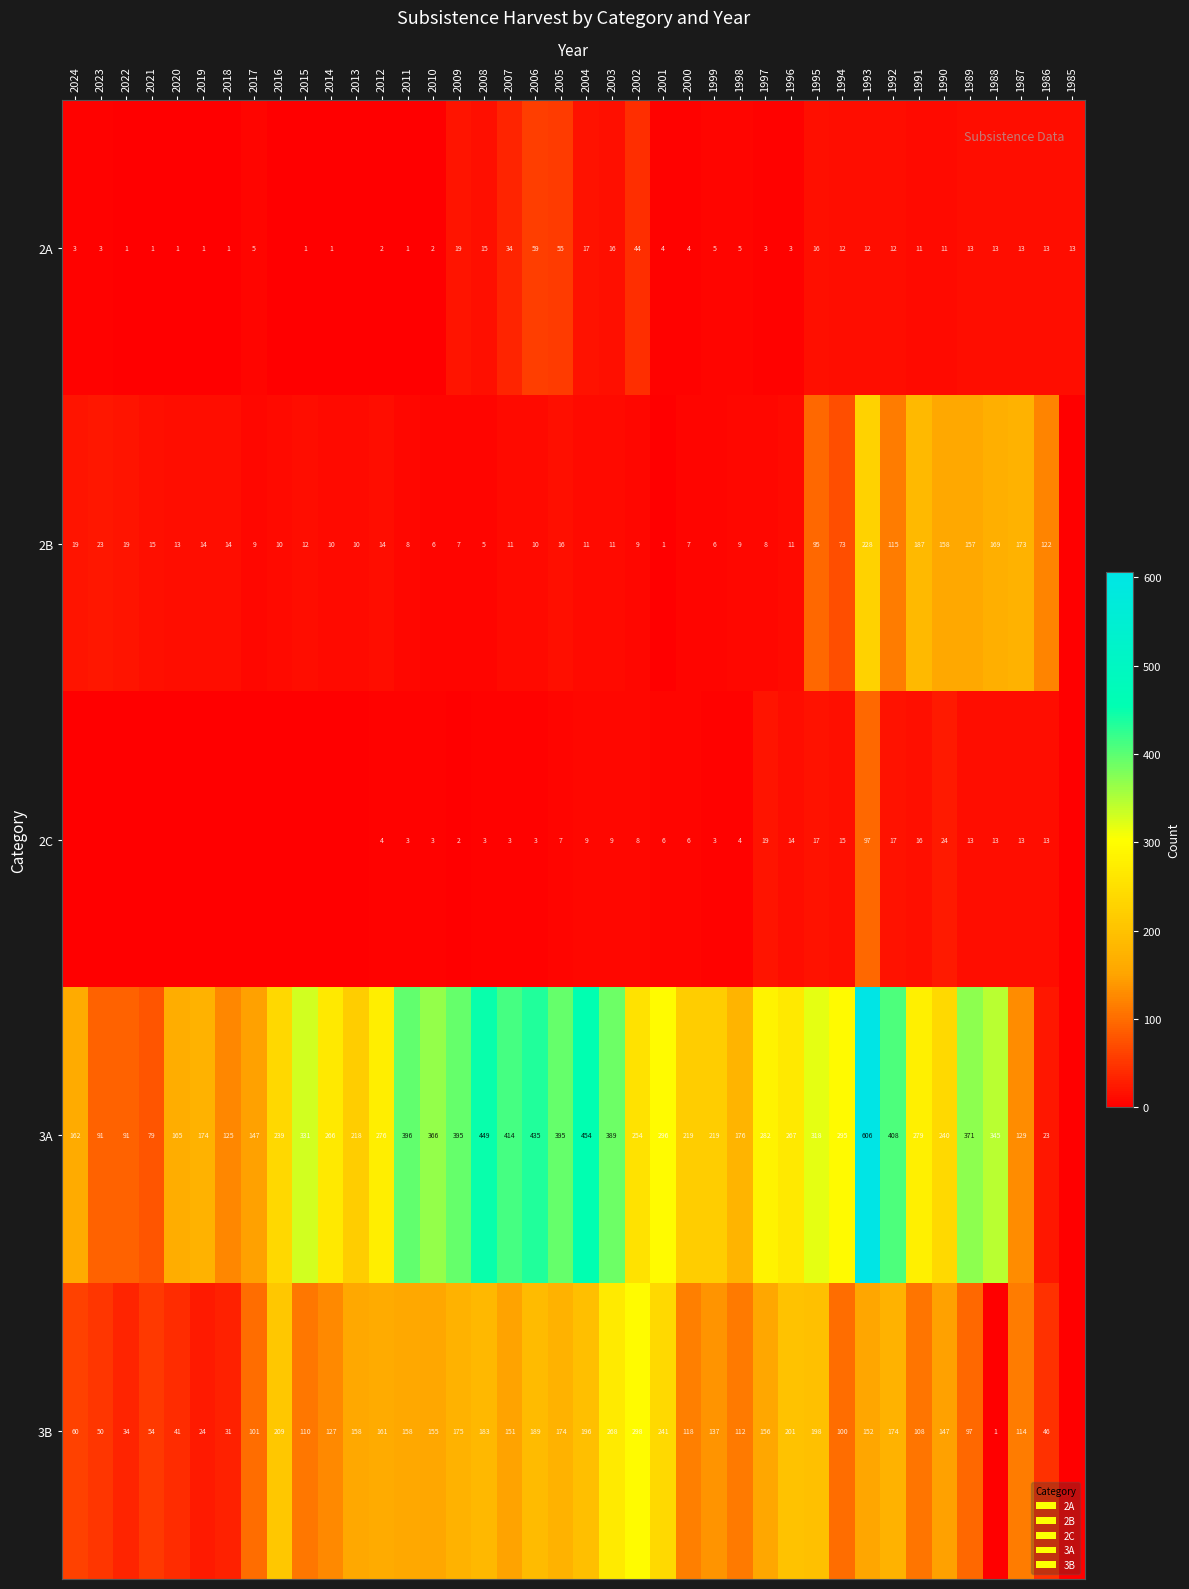

What is the difference between the 3A values at 1994 and 2012?

19